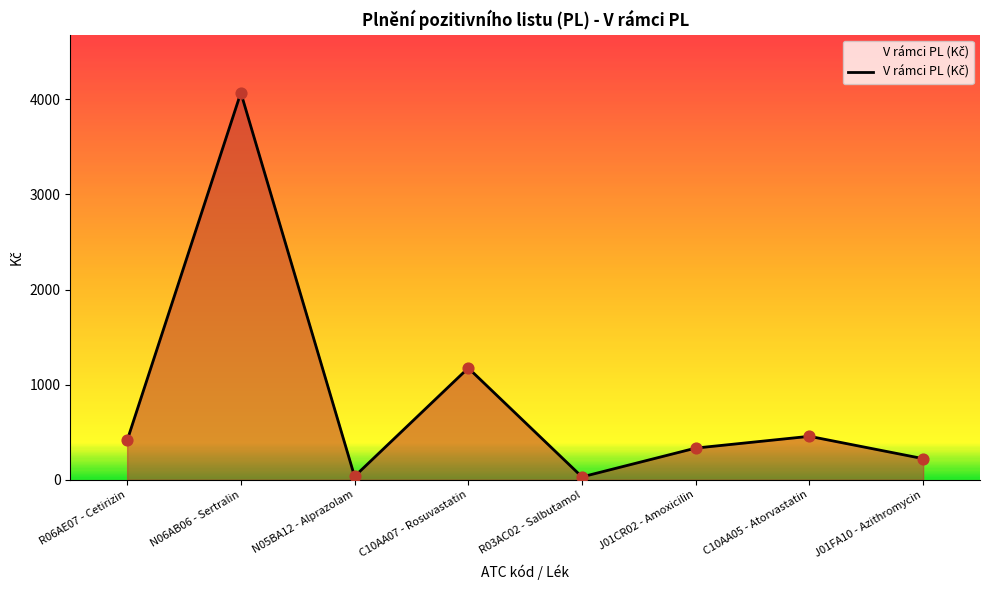

Between C10AA05 - Atorvastatin and C10AA07 - Rosuvastatin, which is larger?

C10AA07 - Rosuvastatin